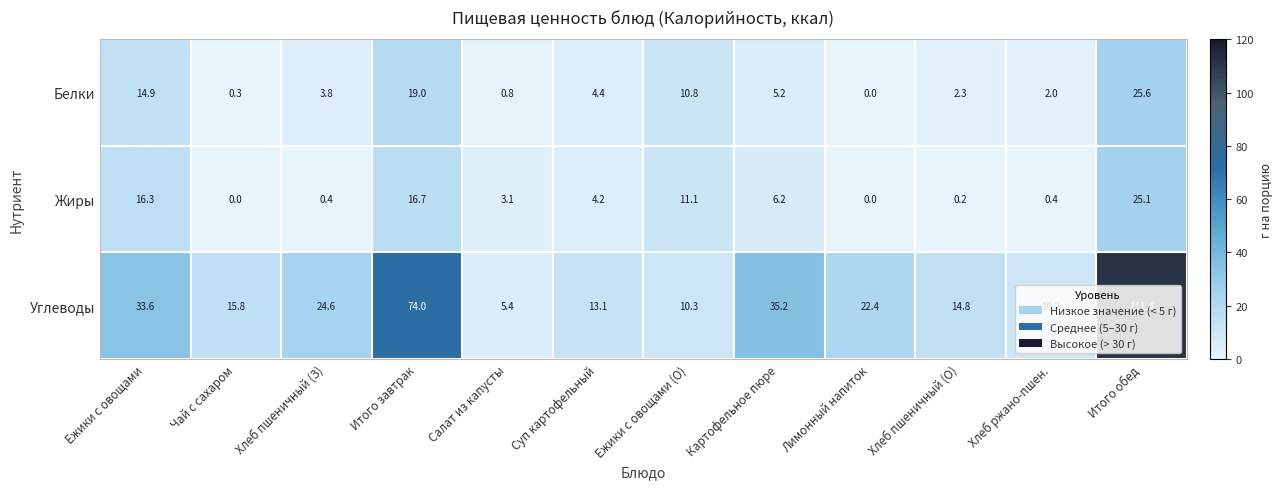

What is the sum of all Белки values?

89.1